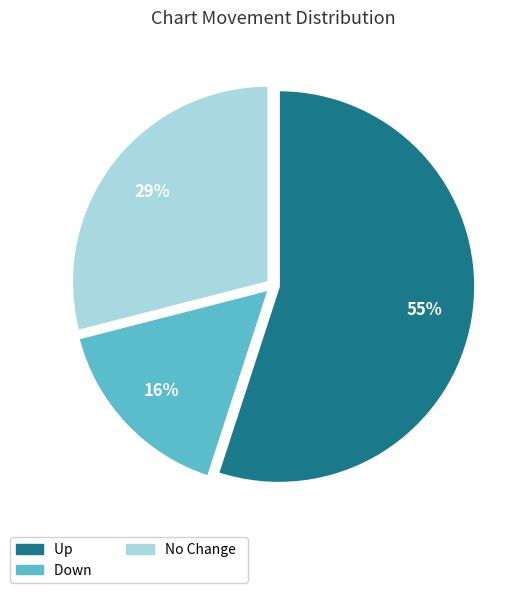

Does any single category account for the majority?

Yes